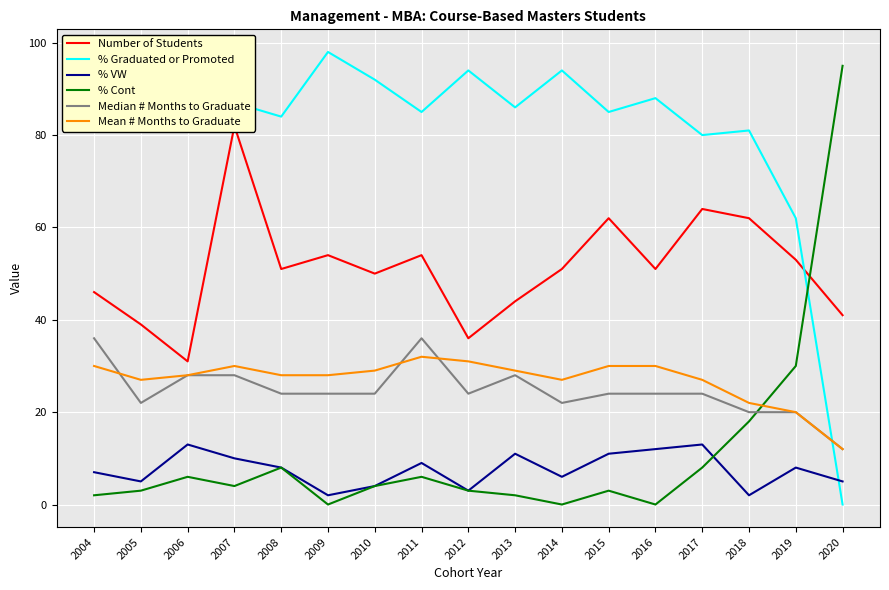

True or false: Number of Students has a value of 51 at 2016.

True